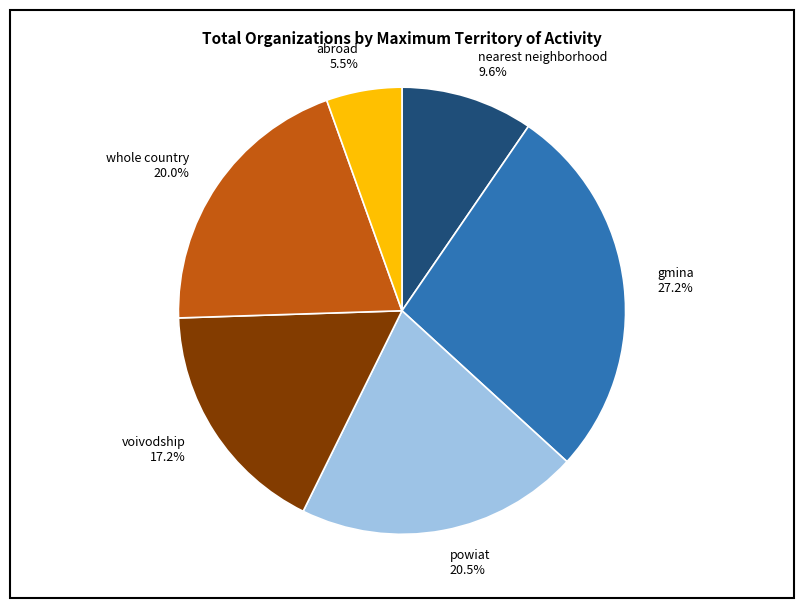

Is there a majority slice in this chart?

No